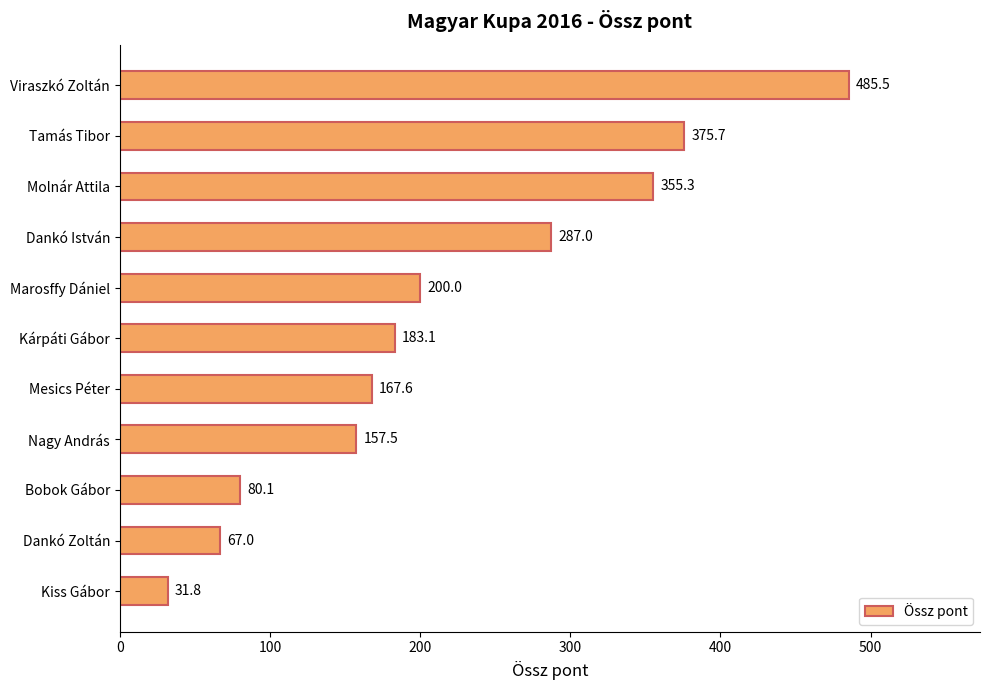

How many categories are shown in the chart?

11